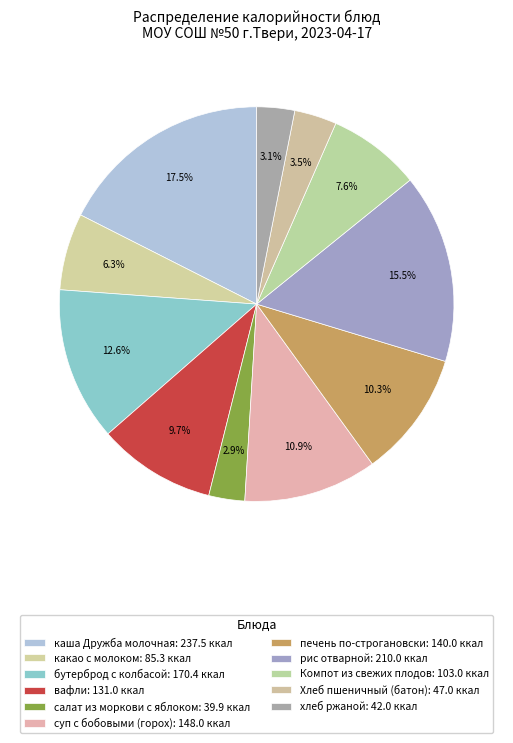

How many segments does this pie chart have?

11